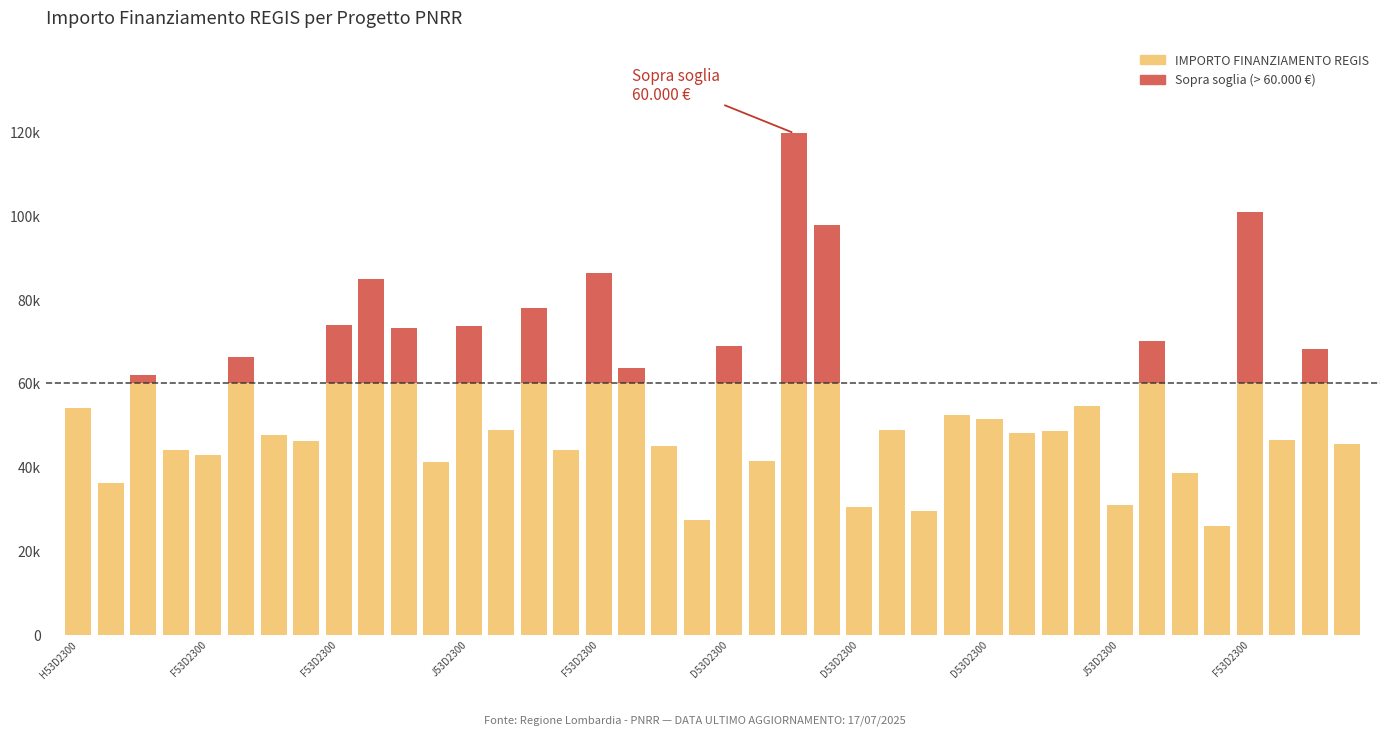

Reading left to right, extract all data points from this chart.

54144.9	36123.8	62062.4	44080.6	42816.5	66393.6	47794.5	46312.5	73886.6	84977.9	73250.1	41196.6	73636.1	48776.3	77926.5	44036.1	86371.0	63747.5	44978.7	27342.9	68925.6	41496.0	119783.4	97812.0	30558.8	48957.9	29640.7	52455.4	51504.7	48200.6	48646.7	54577.6	30978.2	70077.9	38513.5	25842.4	100847.1	46386.6	68180.1	45553.7